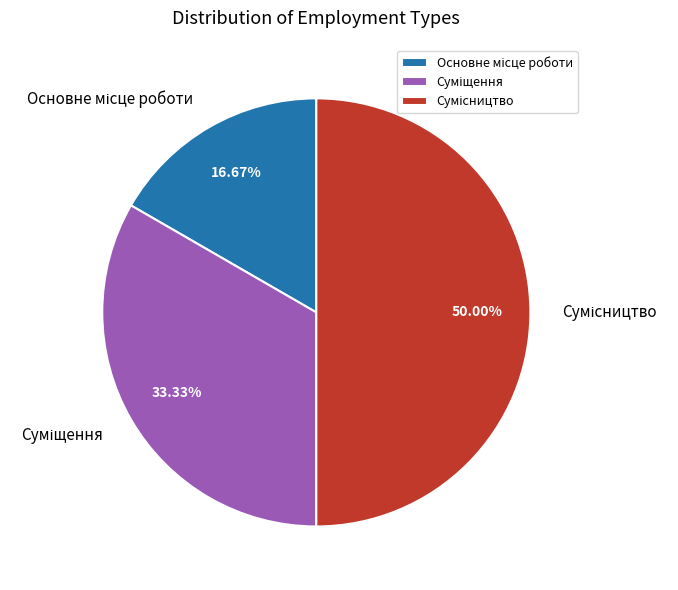

Which slice is the smallest?

Основне місце роботи